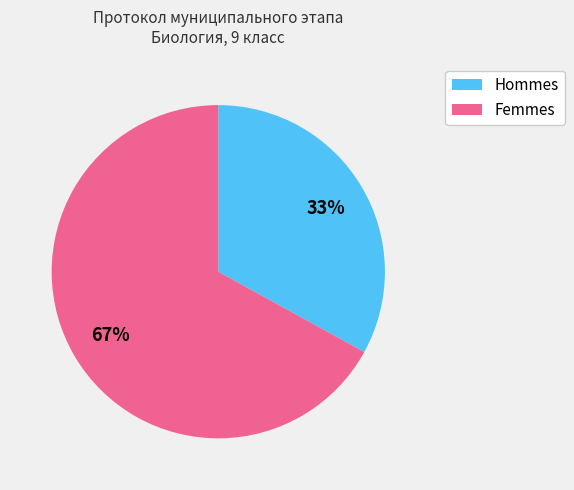

Count the number of slices in the pie.

2